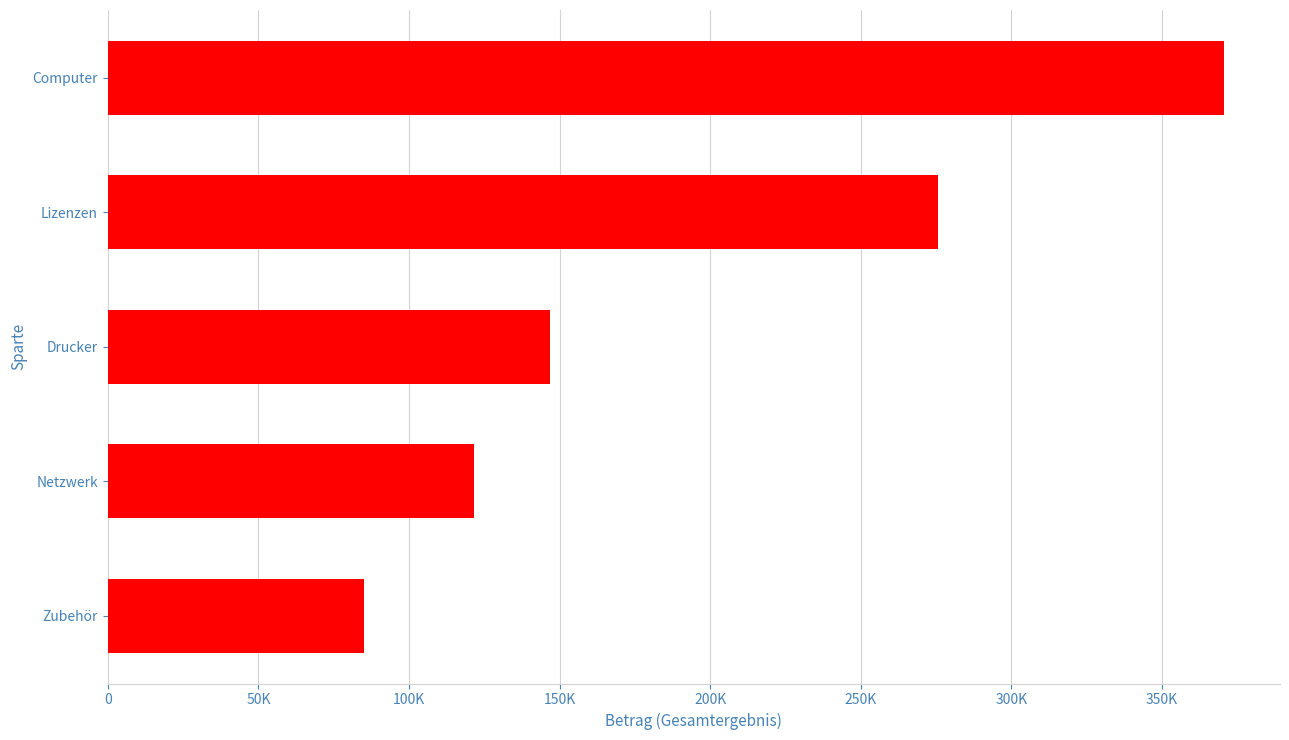

What is the maximum value shown in the chart?

370693